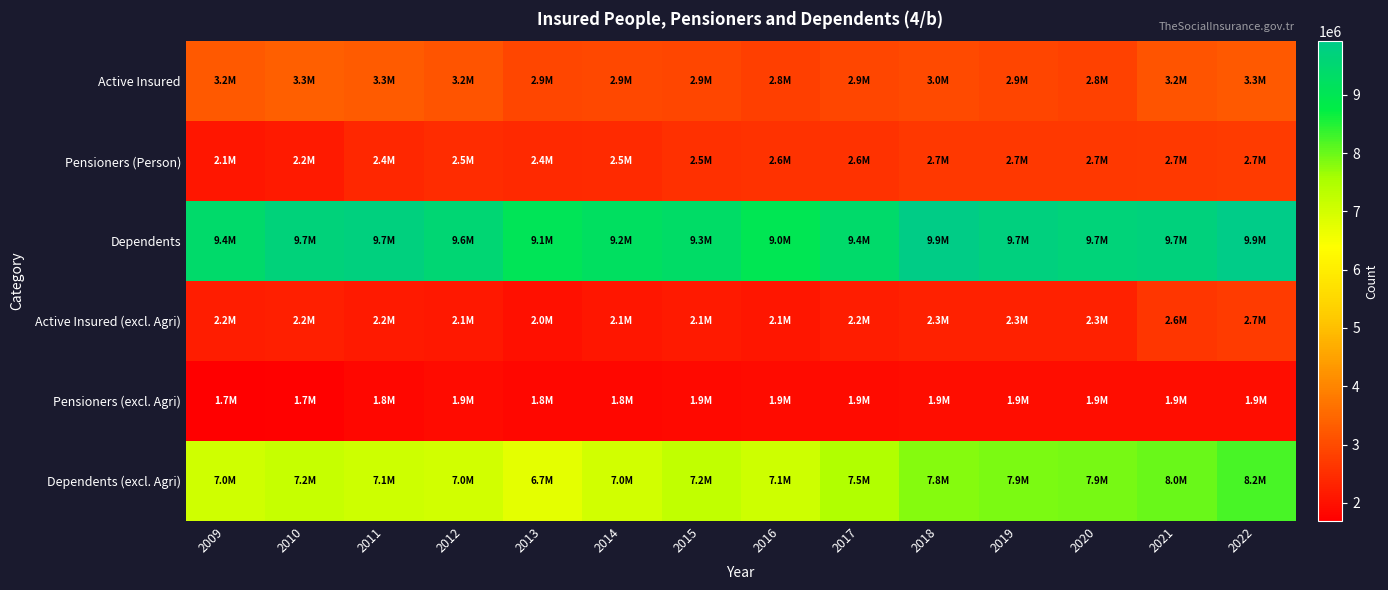

Reading left to right, transcribe all the data shown in this chart.

Active Insured: 2009=3236872	2010=3337858	2011=3273297	2012=3162914	2013=2927250	2014=2943837	2015=2938034	2016=2794132	2017=2923994	2018=2984780	2019=2888154	2020=2845310	2021=3156745	2022=3252606
Pensioners (Person): 2009=2088176	2010=2160563	2011=2381498	2012=2469620	2013=2411813	2014=2452887	2015=2541927	2016=2559823	2017=2585362	2018=2652722	2019=2671576	2020=2670280	2021=2714690	2022=2718417
Dependents: 2009=9380917	2010=9679426	2011=9735494	2012=9552699	2013=9056082	2014=9213757	2015=9330879	2016=9008655	2017=9375821	2018=9872300	2019=9742341	2020=9656246	2021=9706009	2022=9920116
Active Insured (excl. Agri): 2009=2220180	2010=2236727	2011=2151520	2012=2106062	2013=1998796	2014=2078678	2015=2140178	2016=2075900	2017=2218402	2018=2288605	2019=2287367	2020=2298235	2021=2644822	2022=2739640
Pensioners (excl. Agri): 2009=1687984	2010=1730034	2011=1831298	2012=1886242	2013=1821114	2014=1840980	2015=1879938	2016=1887472	2017=1902640	2018=1924889	2019=1929187	2020=1922610	2021=1936106	2022=1933145
Dependents (excl. Agri): 2009=7037100	2010=7158992	2011=7081524	2012=6996714	2013=6742359	2014=7013947	2015=7225093	2016=7060004	2017=7452351	2018=7812420	2019=7878046	2020=7910416	2021=8015644	2022=8231190